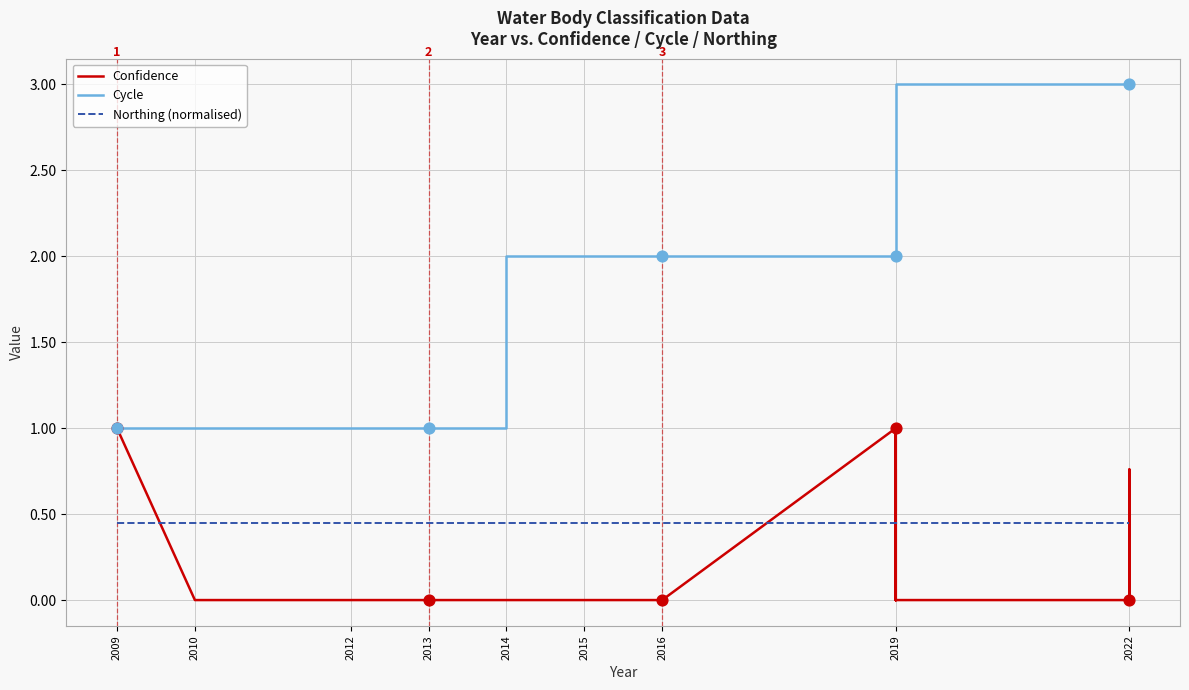

Which series has the largest Y range (max minus min)?

Cycle